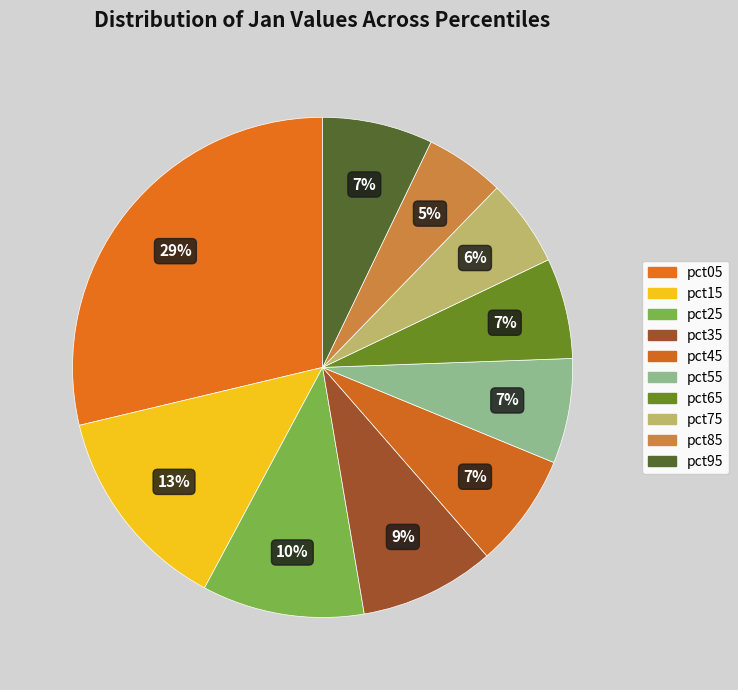

To the nearest percent, what percentage of the pie is pct95?

7%